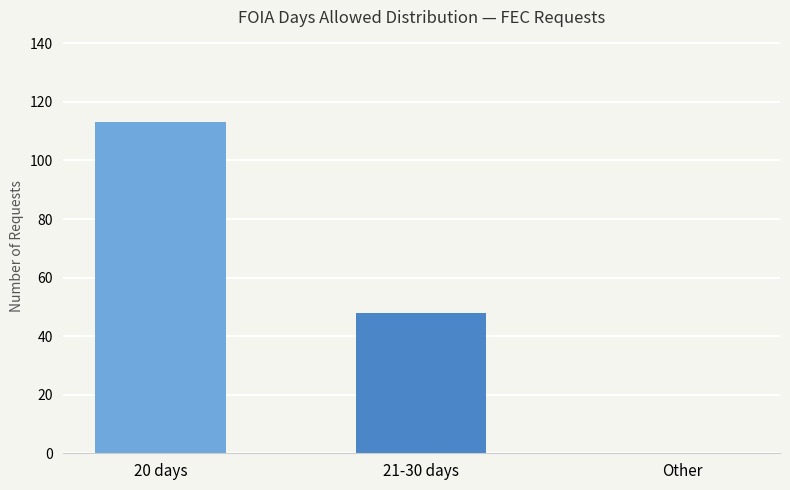

Is it true that the value at 20 days is 187?

False